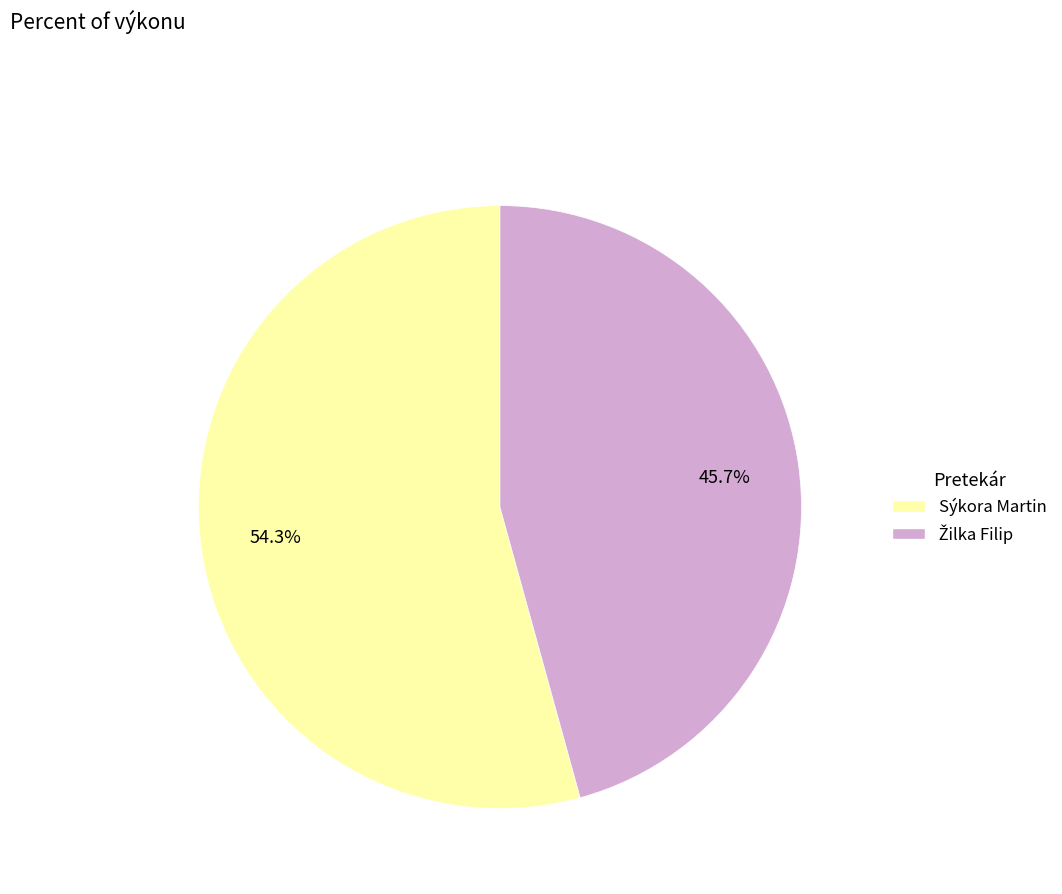

To the nearest percent, what is the difference between the largest and smallest slice percentages?

9%